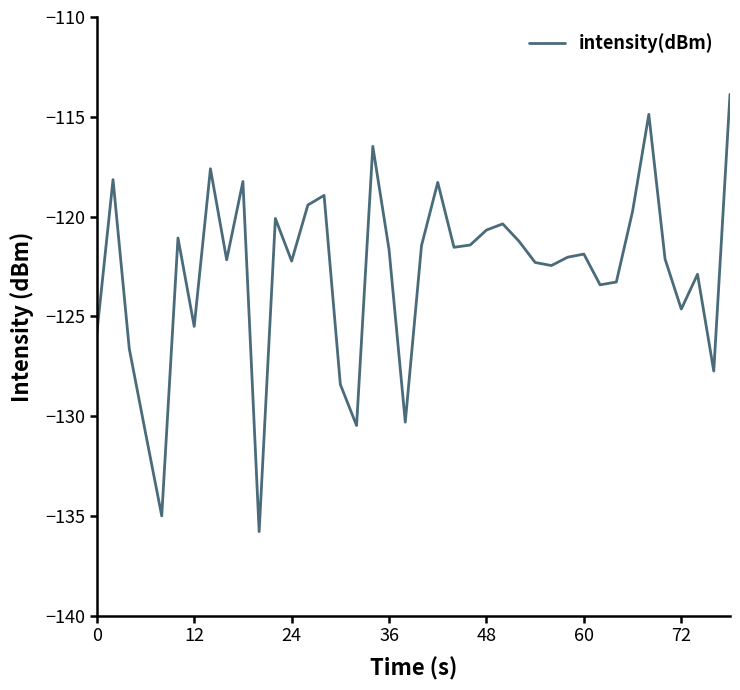

What is the greatest value displayed?

-113.9